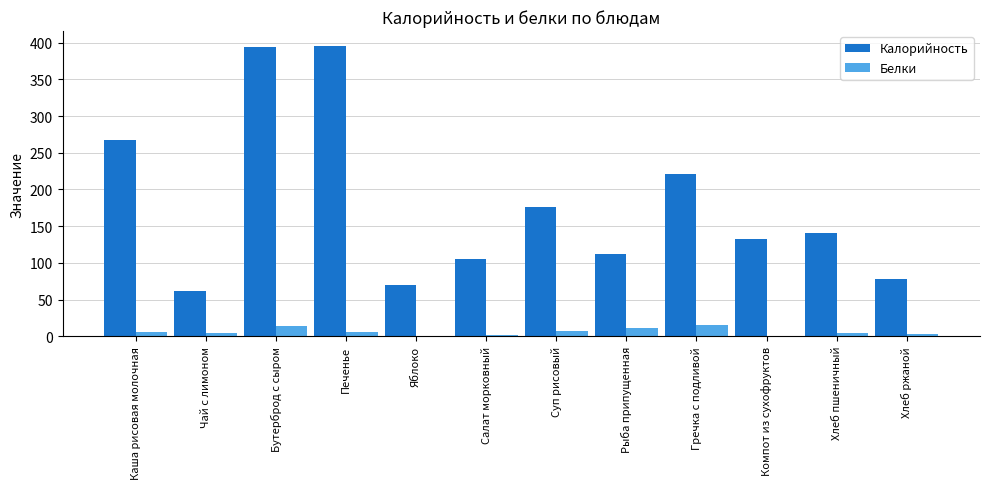

Is it true that Калорийность equals 30.7 at Яблоко?

False